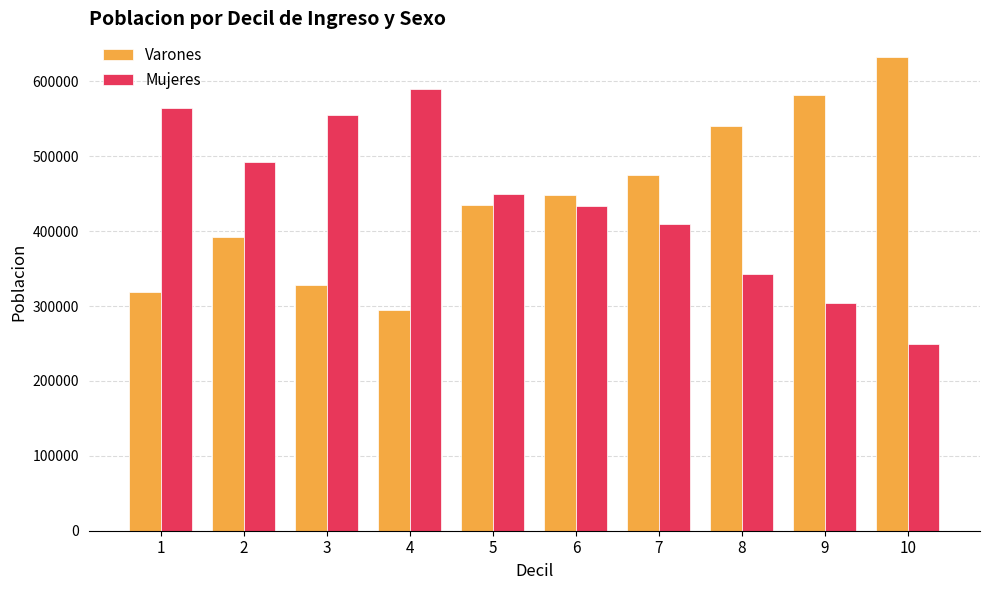

Which label corresponds to the largest value in the chart?

10